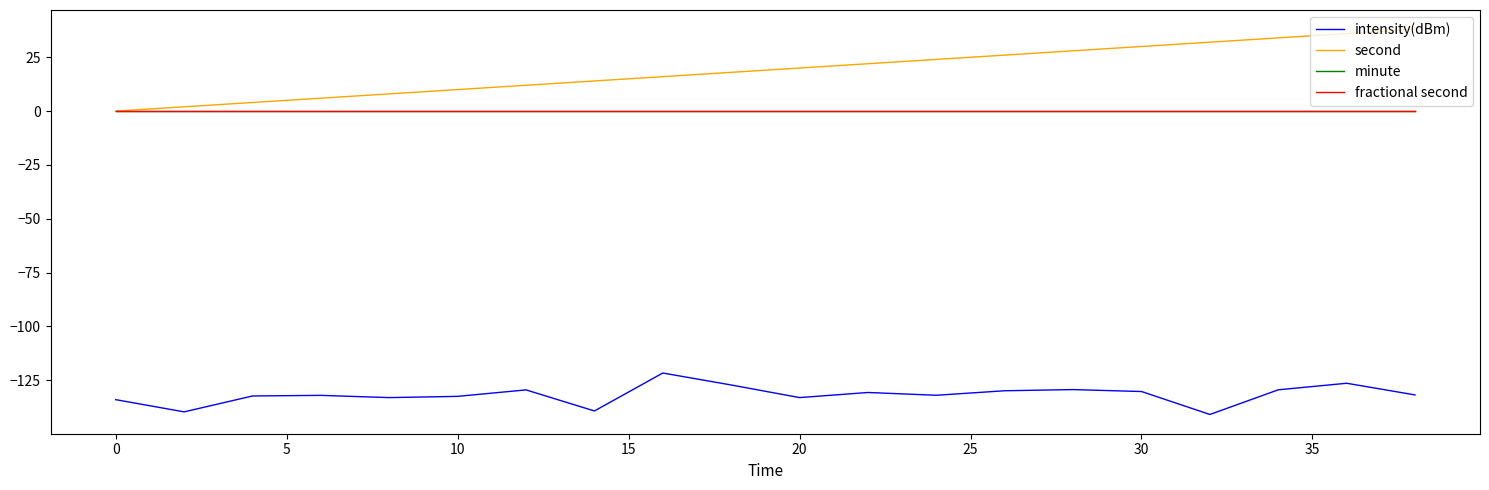

Which series has the largest total across all categories?

second